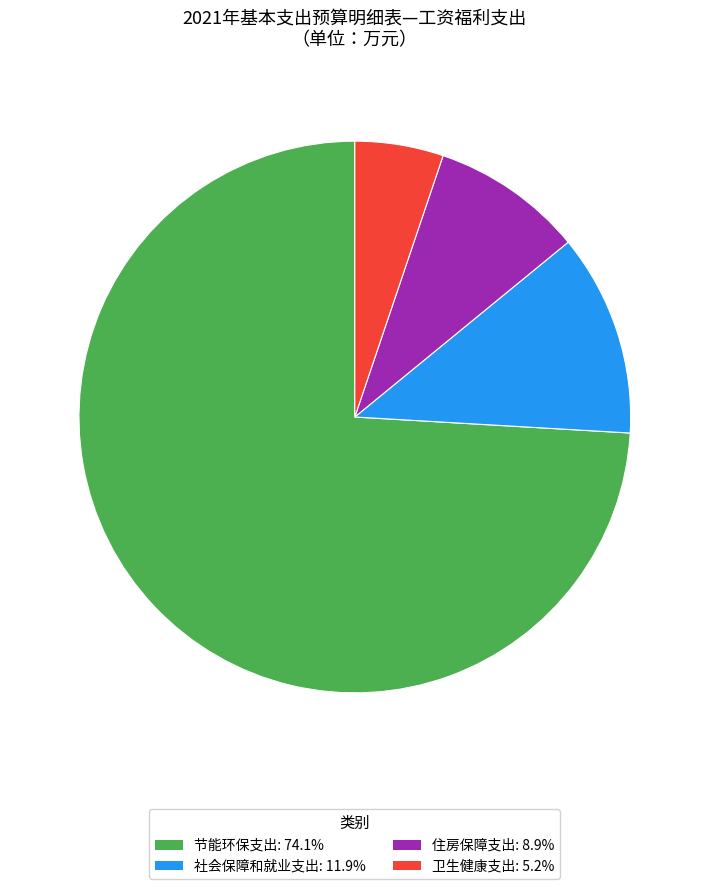

Does 节能环保支出 represent more than half of the total?

Yes